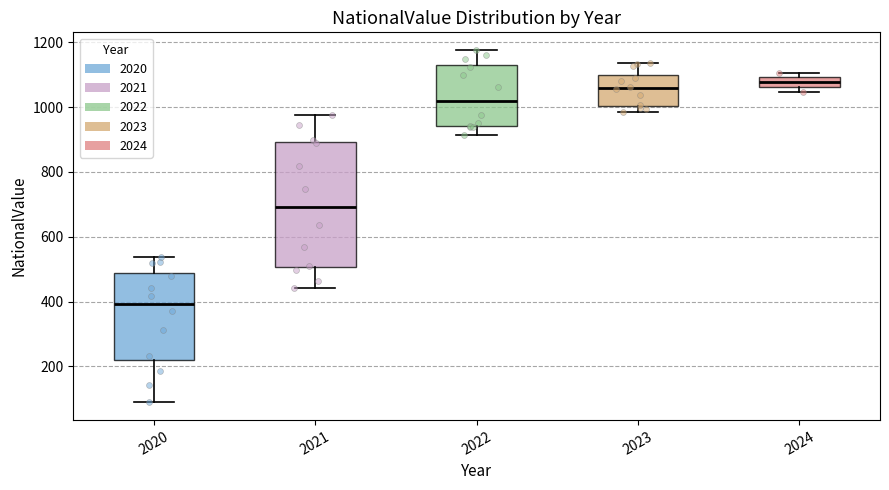

Which box is the tallest, from its lower edge to its upper edge?

2021